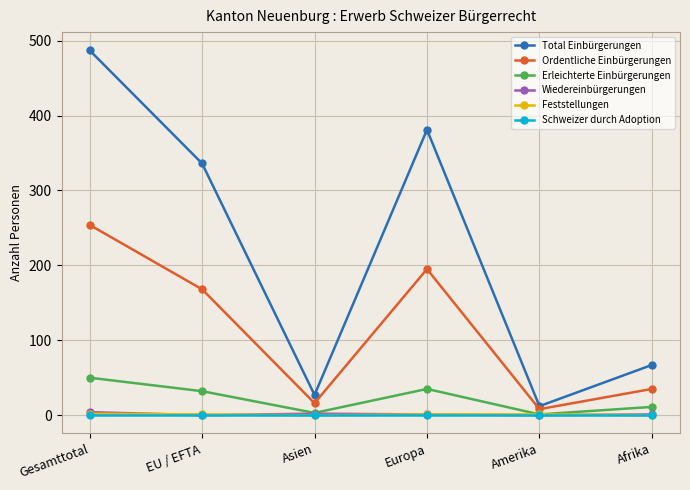

The value of Total Einbürgerungen at Gesamttotal is 487. True or false?

True